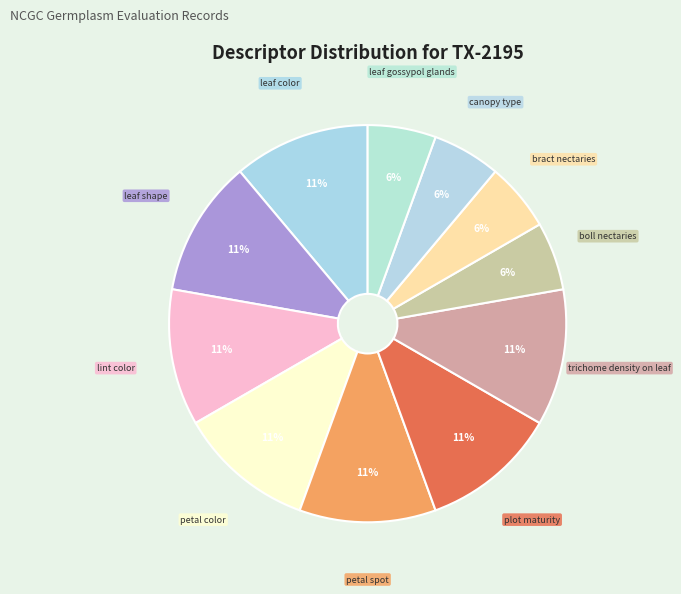

Is the sum of leaf shape and boll nectaries greater than half?

No